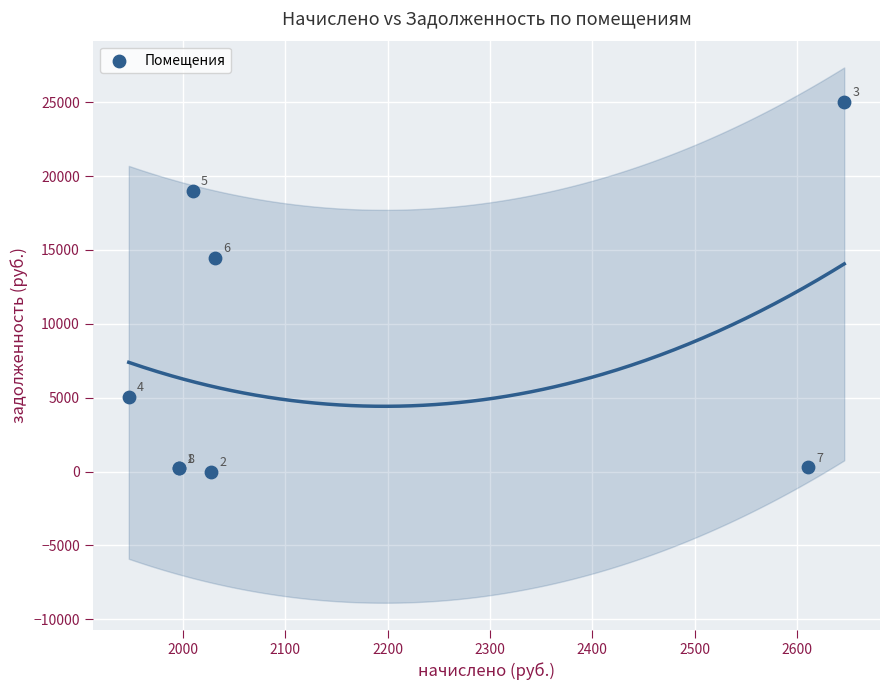

What Y value in the scatter plot is closest to 12520?

14456.4